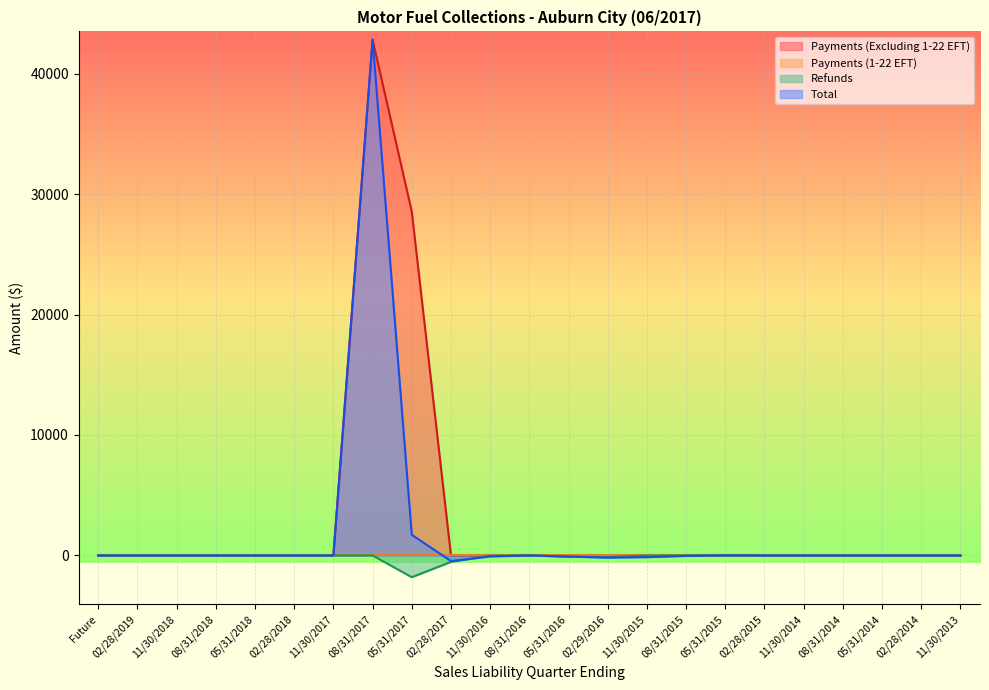

True or false: Refunds has a value of -1042.1 at 08/31/2018.

False